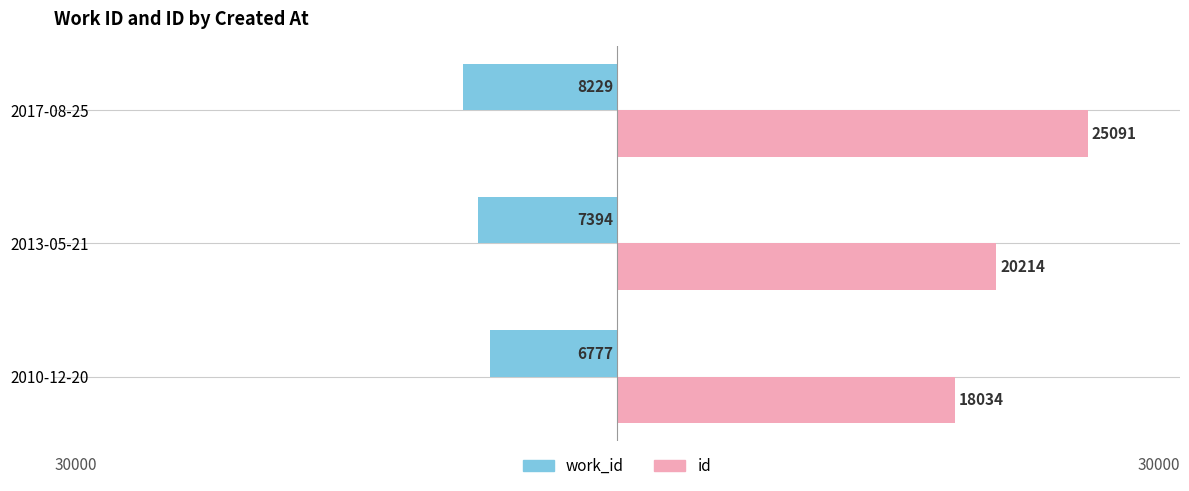

How many groups of bars are there?

3